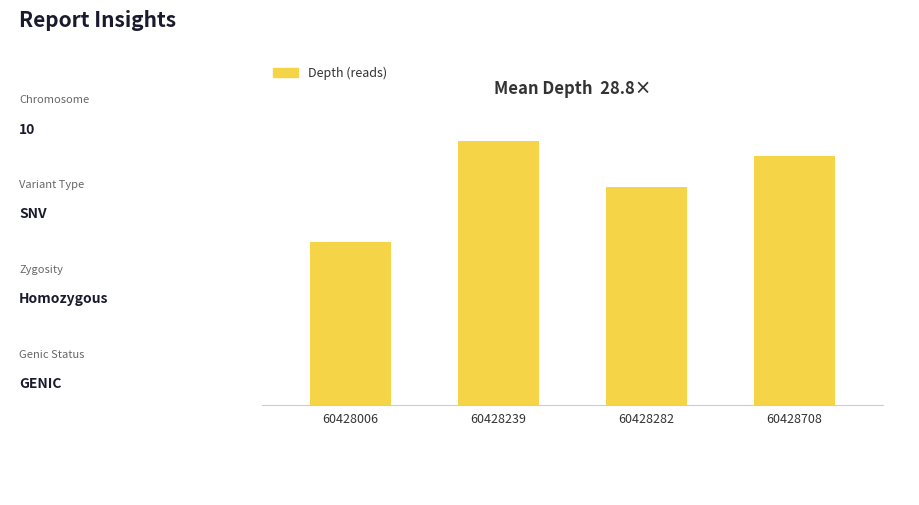

Where does the data first go above 32?

60428239